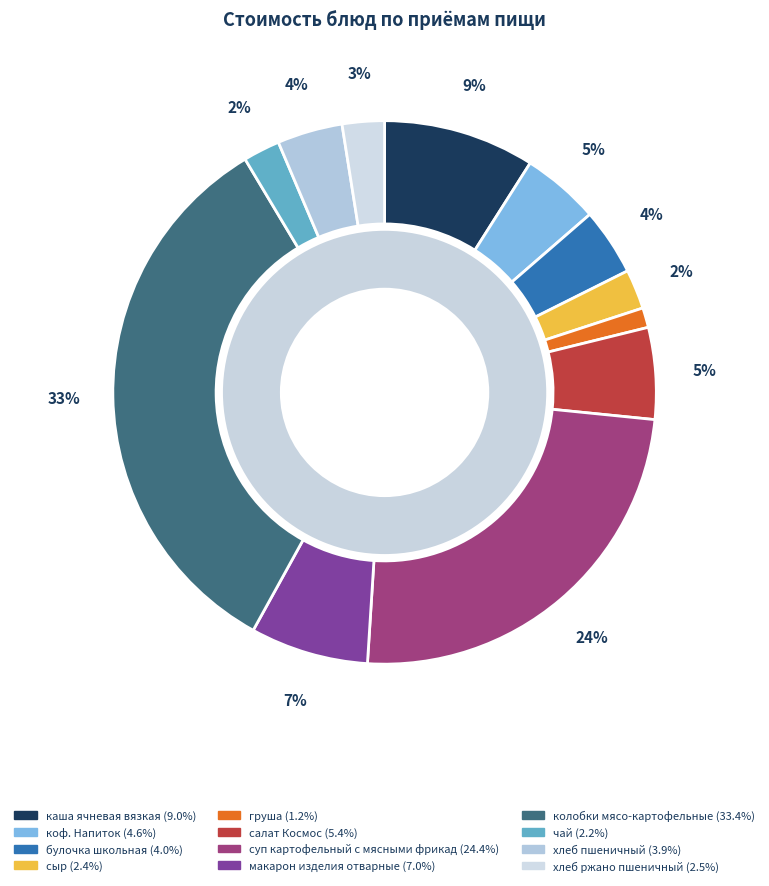

Which slice is the smallest?

груша